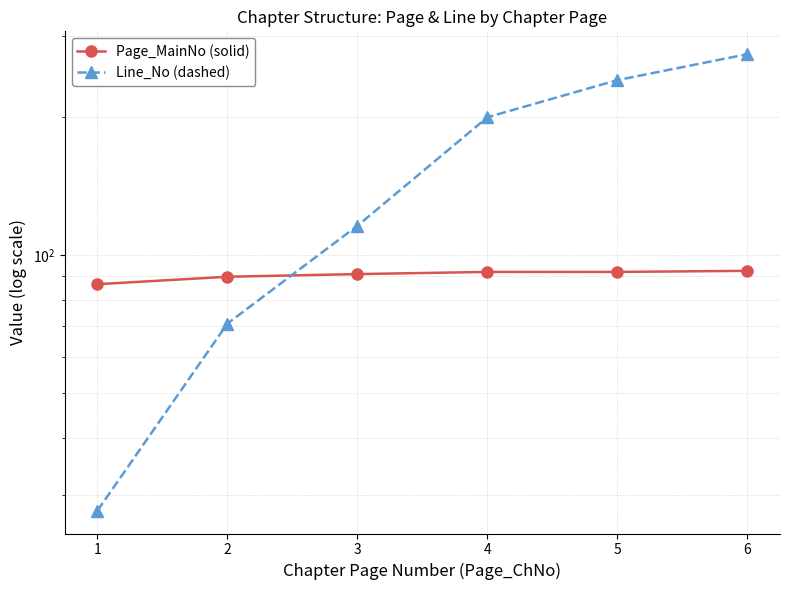

What is the minimum value for Line_No (dashed)?

27.8